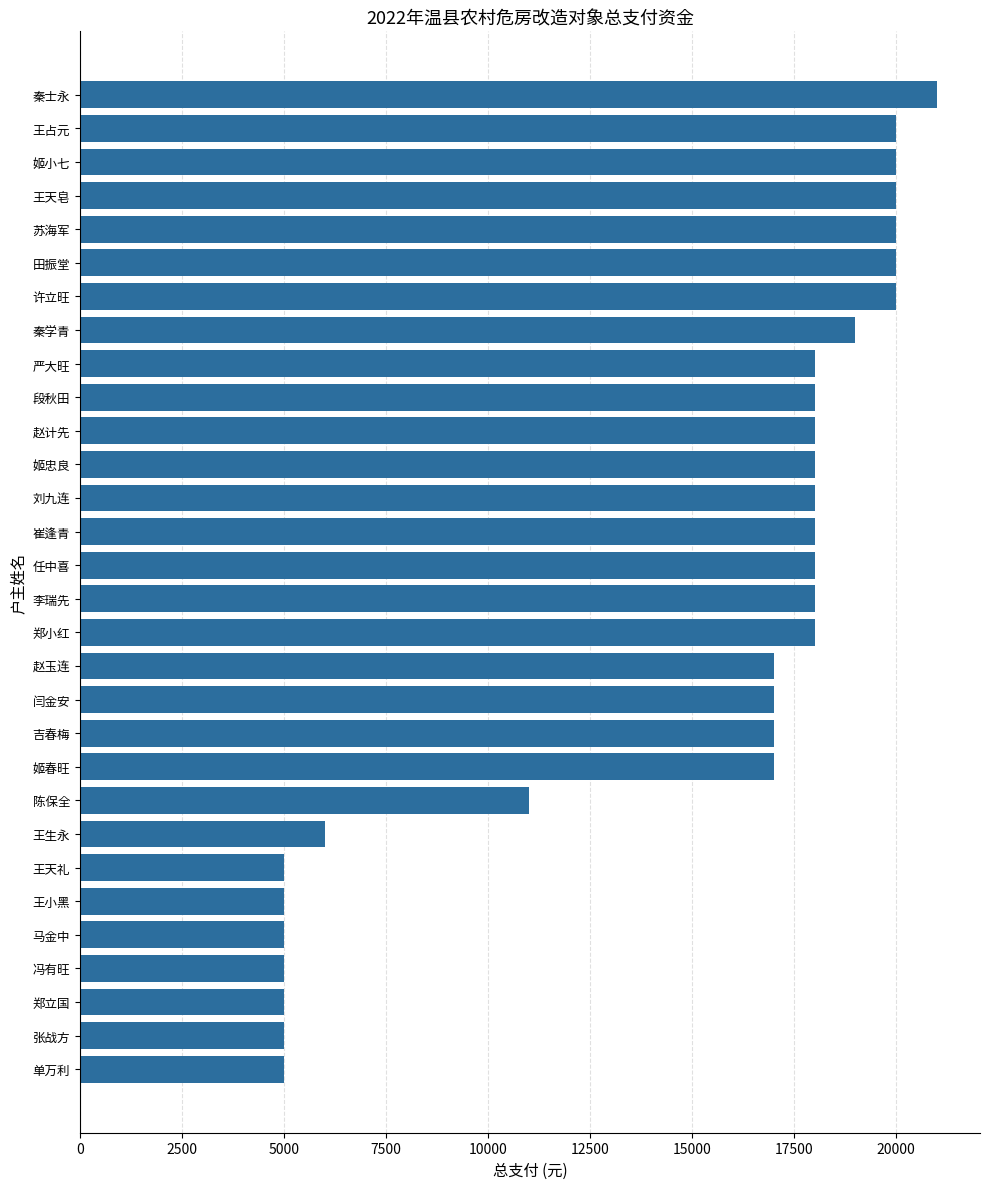

Approximately how many times larger is the value at 段秋田 compared to 王小黑?

3.6